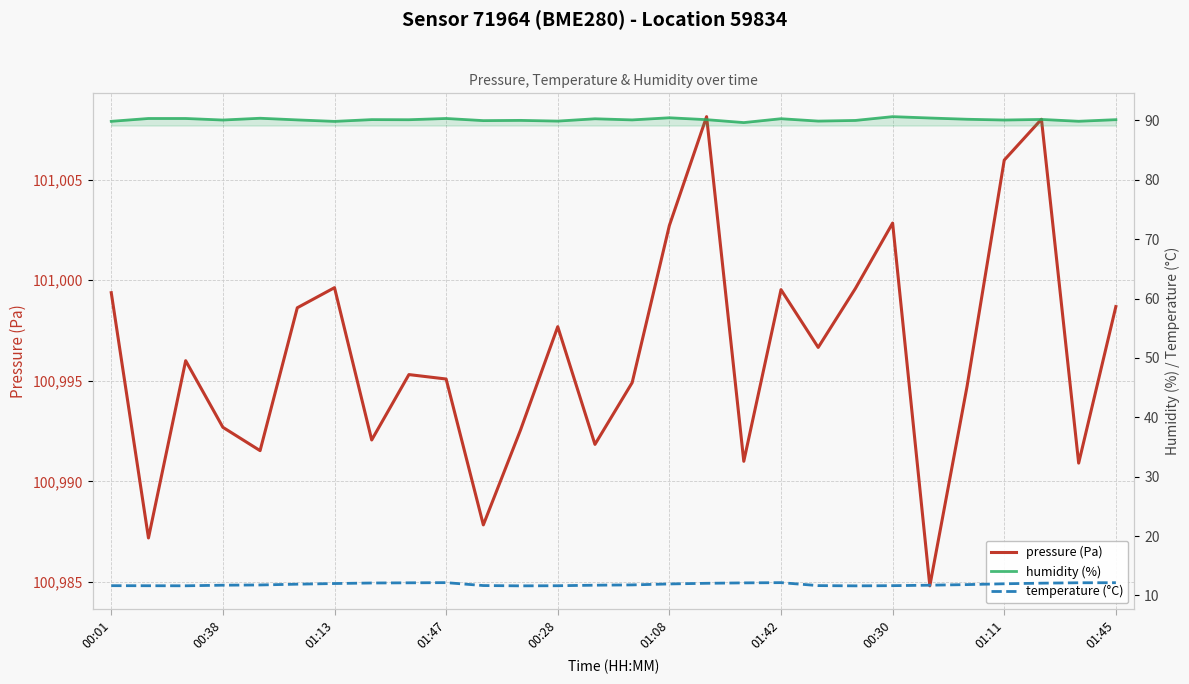

How many values in the pressure (Pa) series exceed 100996?

13